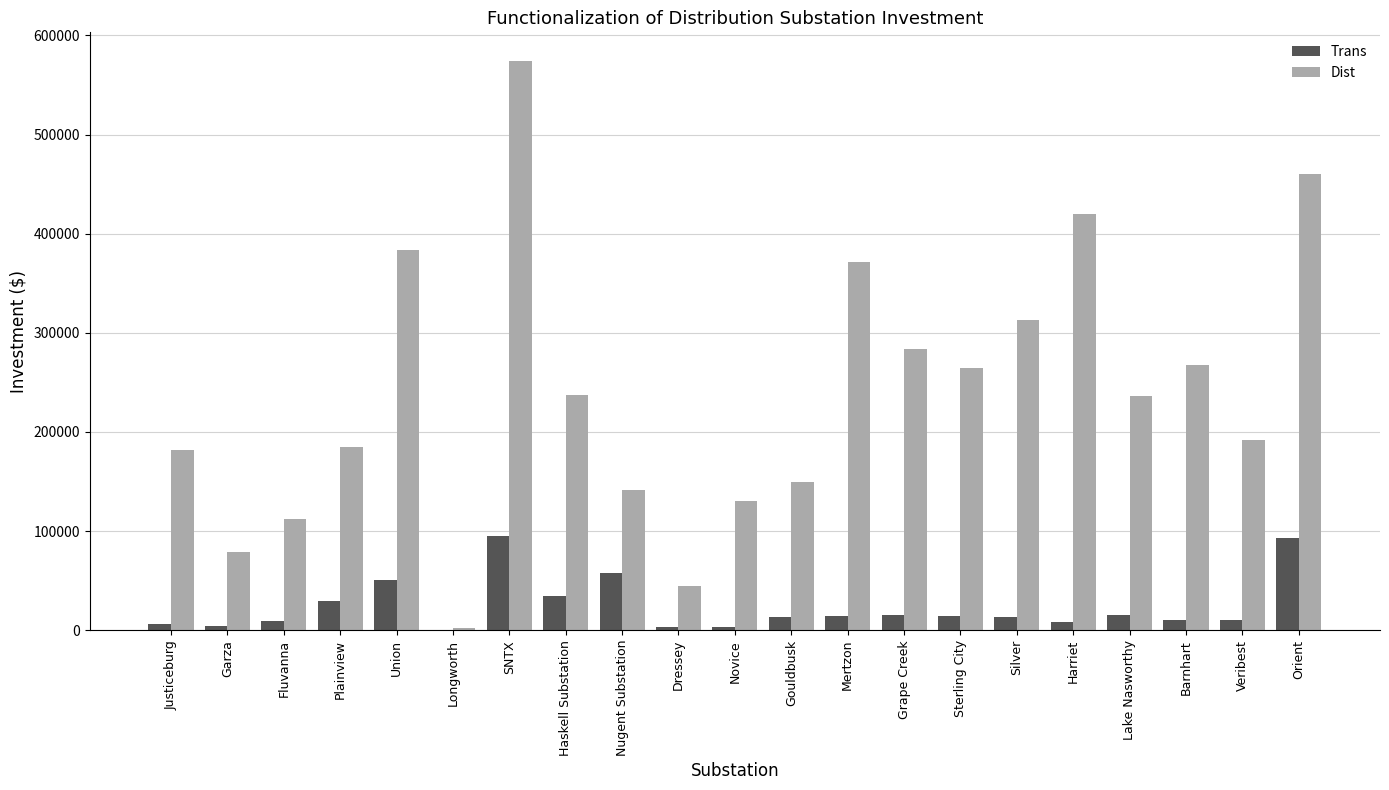

What is the maximum value shown in the chart?

574401.3